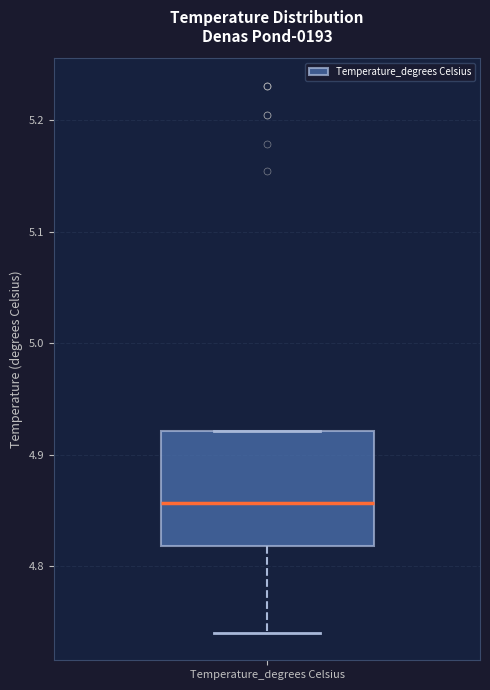

Read this box plot against the y-axis: the position of the median line, the range covered by the box, and the ends of both whiskers. The values are not printed on the chart, so give them approximately, as read against the axis.

median 4.86, box 4.82 to 4.92, whiskers 4.74 to 4.92